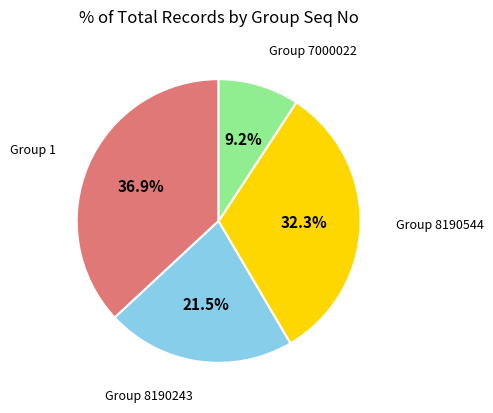

Which slice is the largest?

Group 1